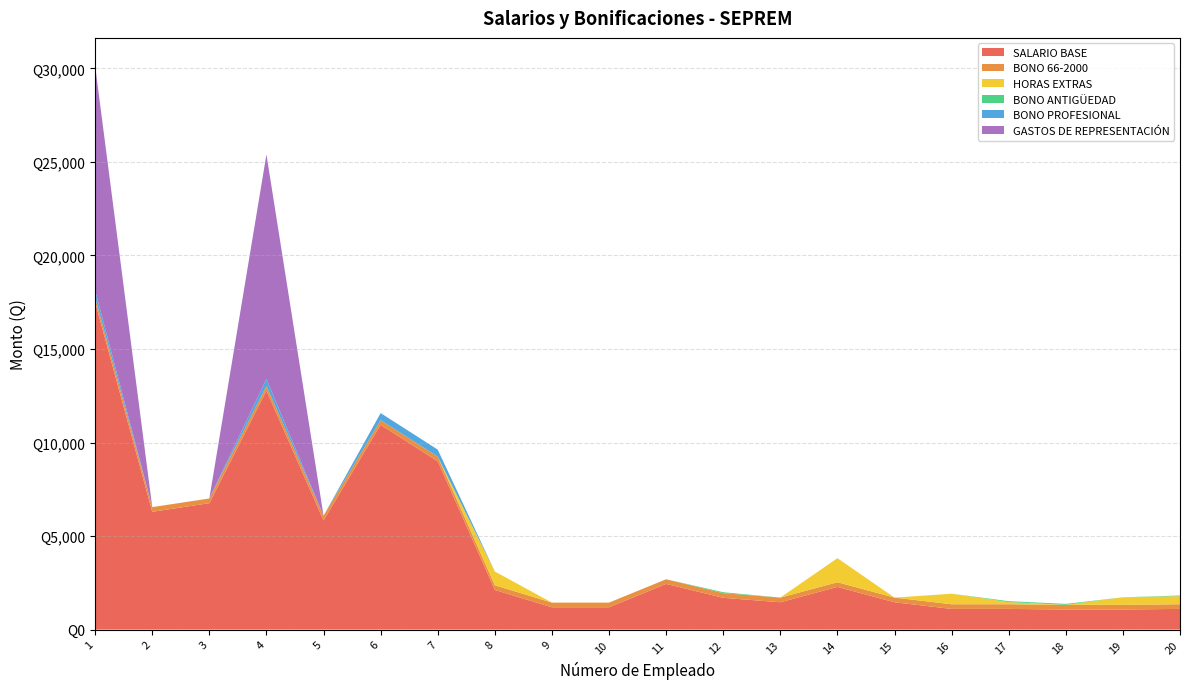

Reading left to right, transcribe all the data shown in this chart.

SALARIO BASE: 1=17500	2=6297	3=6759	4=12773	5=5835	6=10949	7=8996	8=2120	9=1192	10=1192	11=2441	12=1698	13=1460	14=2281	15=1460	16=1105	17=1105	18=1074	19=1074	20=1105
BONO 66-2000: 1=250	2=250	3=250	4=250	5=250	6=250	7=250	8=250	9=250	10=250	11=250	12=250	13=250	14=250	15=250	16=250	17=250	18=250	19=250	20=250
HORAS EXTRAS: 1=0	2=0	3=0	4=0	5=0	6=0	7=0	8=736	9=0	10=0	11=0	12=0	13=0	14=1287	15=0	16=563	17=114	18=0	19=402	20=432
BONO ANTIGÜEDAD: 1=0	2=0	3=0	4=0	5=0	6=0	7=0	8=0	9=0	10=0	11=0	12=50	13=0	14=0	15=0	16=0	17=50	18=50	19=0	20=35
BONO PROFESIONAL: 1=375	2=0	3=0	4=375	5=0	6=375	7=375	8=0	9=0	10=0	11=0	12=0	13=0	14=0	15=0	16=0	17=0	18=0	19=0	20=0
GASTOS DE REPRESENTACIÓN: 1=12000	2=0	3=0	4=12000	5=0	6=0	7=0	8=0	9=0	10=0	11=0	12=0	13=0	14=0	15=0	16=0	17=0	18=0	19=0	20=0